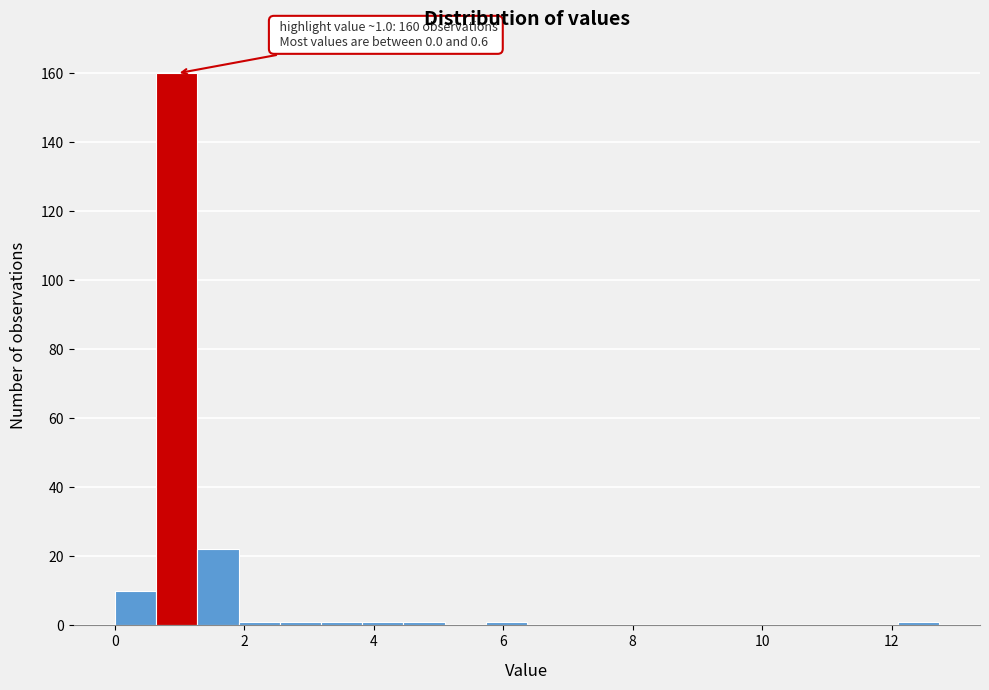

Around what value on the x-axis is the tallest bar? Give the approximate position of its centre, as read against the axis.

1.0